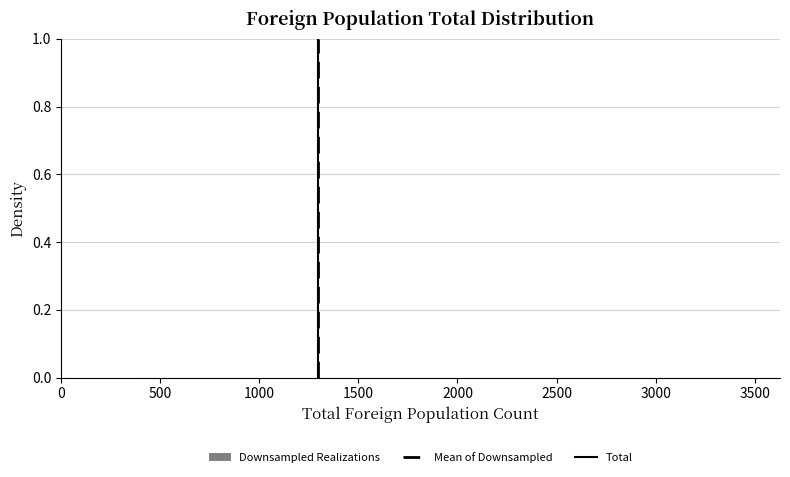

Reading left to right, list every bar in this chart as the range it spans on the x-axis followed by its height. Neither the bar edges nor the heights are printed on the chart, so give them approximately, as read against the axes.

50 to 350: under 0.02
350 to 700: under 0.02
700 to 1000: under 0.02
1000 to 1300: under 0.02
1300 to 1600: under 0.02
1600 to 1900: 0
1900 to 2250: under 0.02
2250 to 2550: under 0.02
2550 to 2850: 0
2850 to 3150: under 0.02